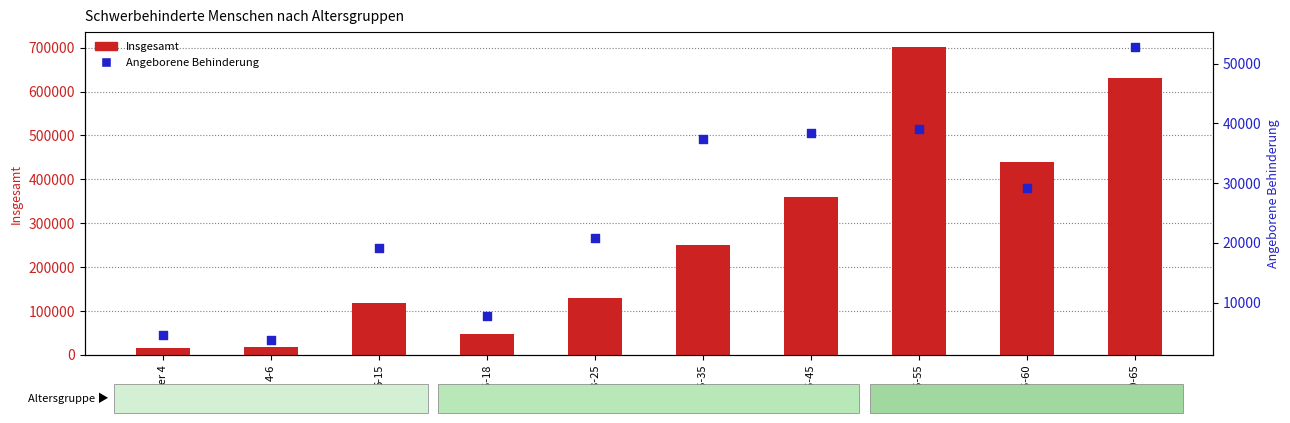

What are all the series names shown in the legend?

Insgesamt, Angeborene Behinderung